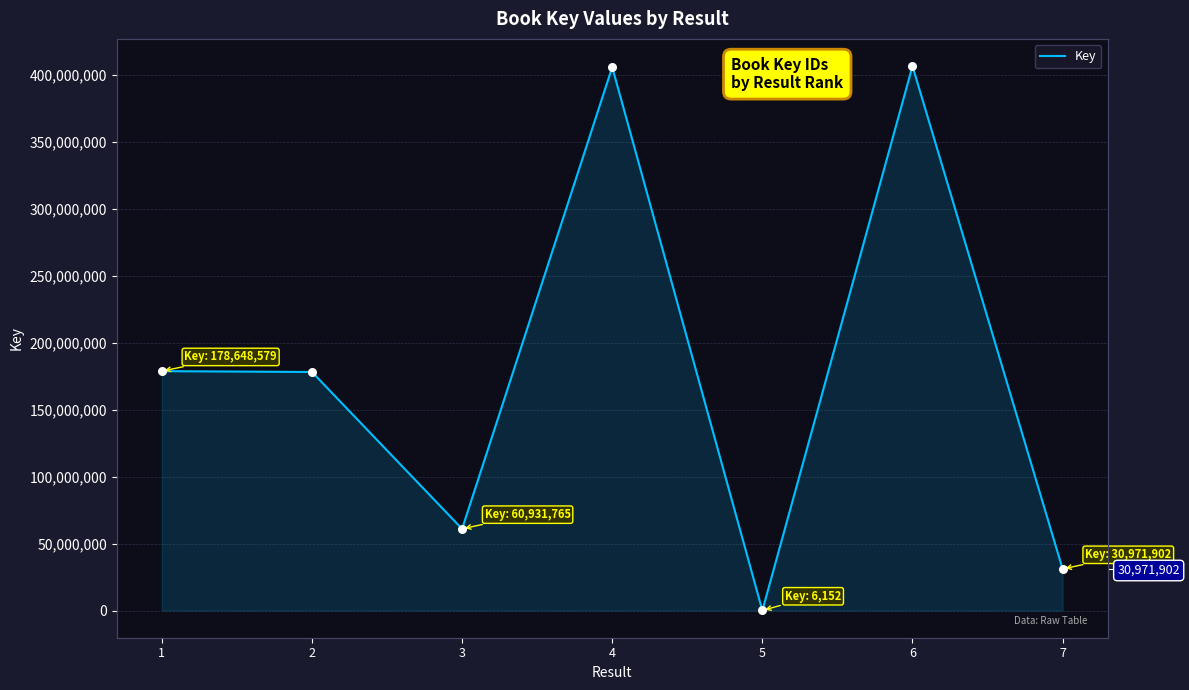

What is the change in value from 1 to 7?

-147676677